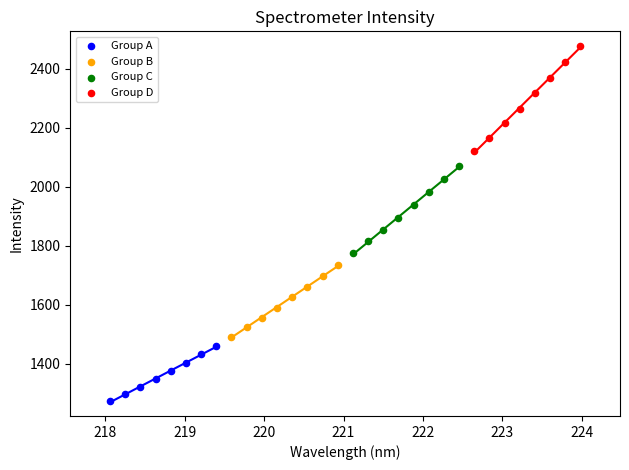

Which series contains the highest Y value?

Group D